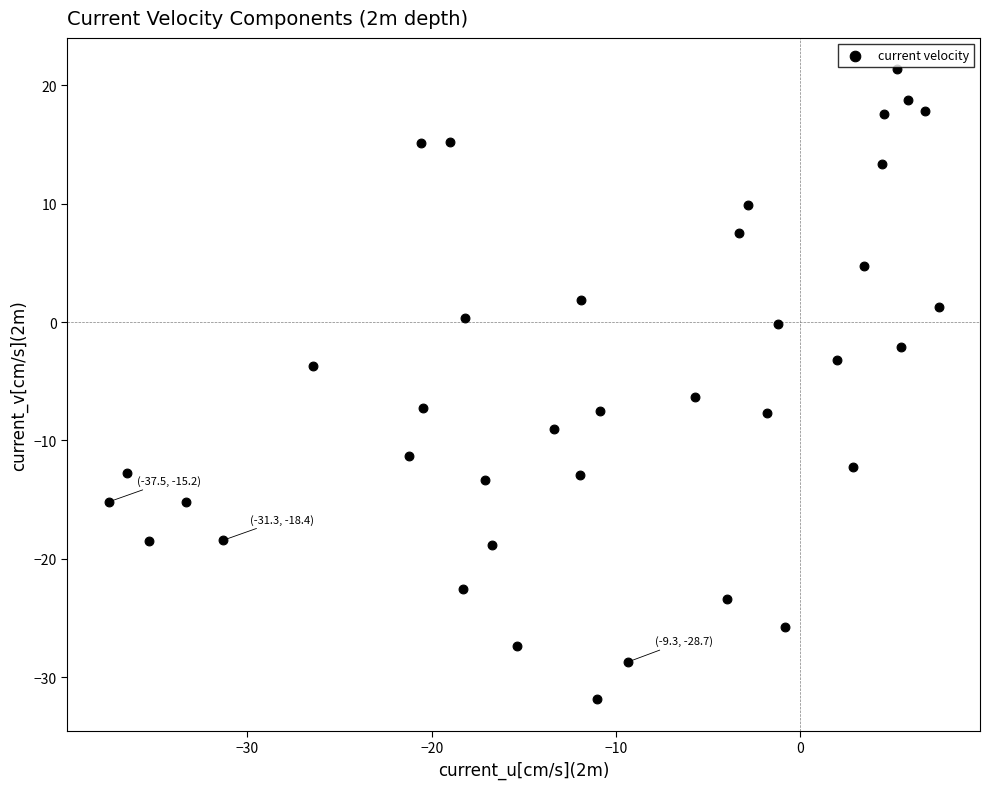

What is the range of Y values (max minus min)?

53.2